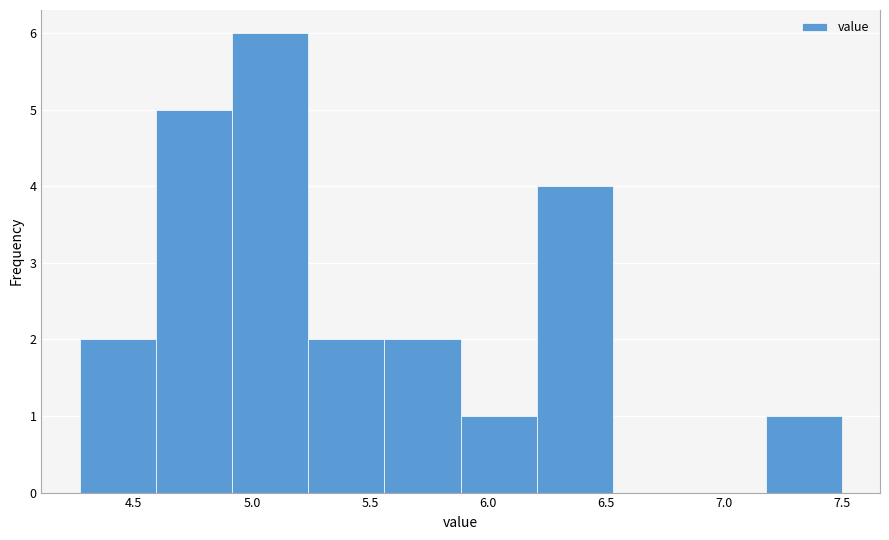

Which range on the x-axis has the tallest bar?

4.90 to 5.25